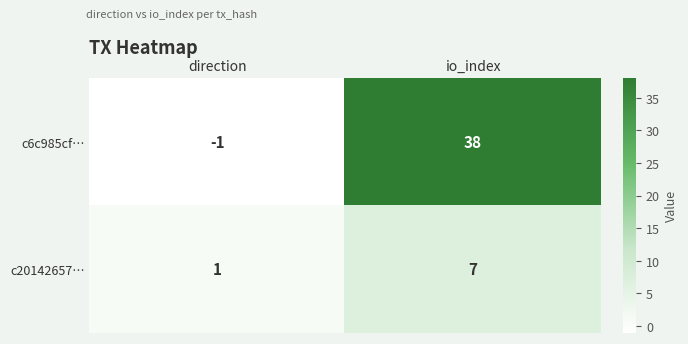

Where is c20142657… nearest to the value 4?

direction